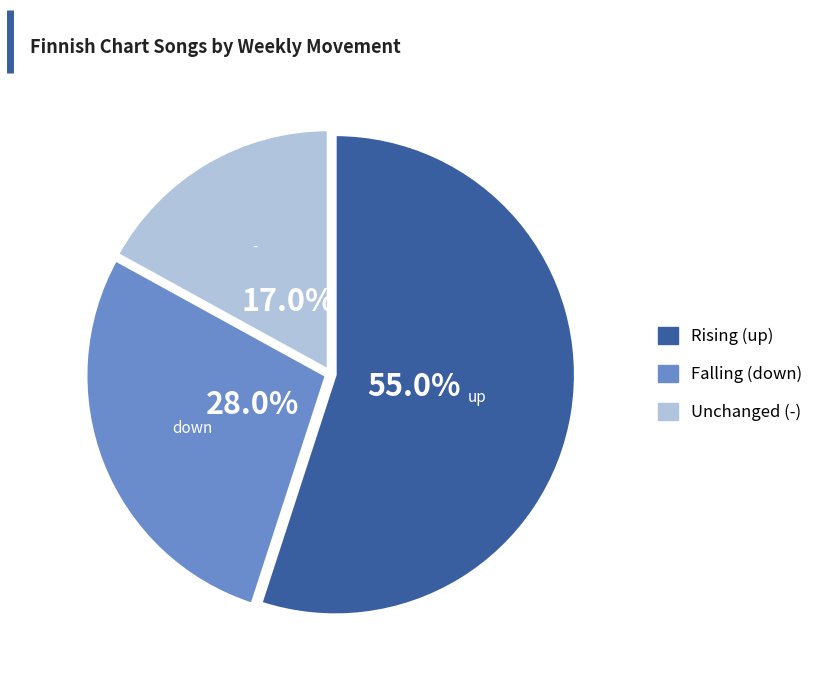

Does Falling (down) account for over 50% of the chart?

No